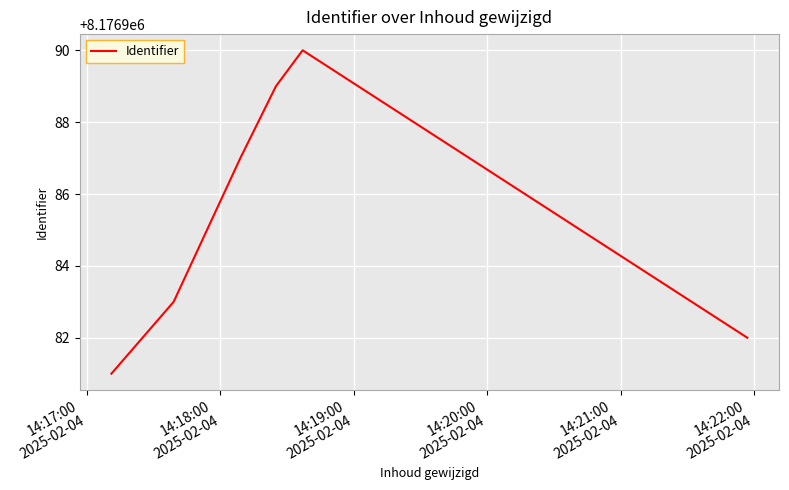

What is the smallest value displayed?

8176981